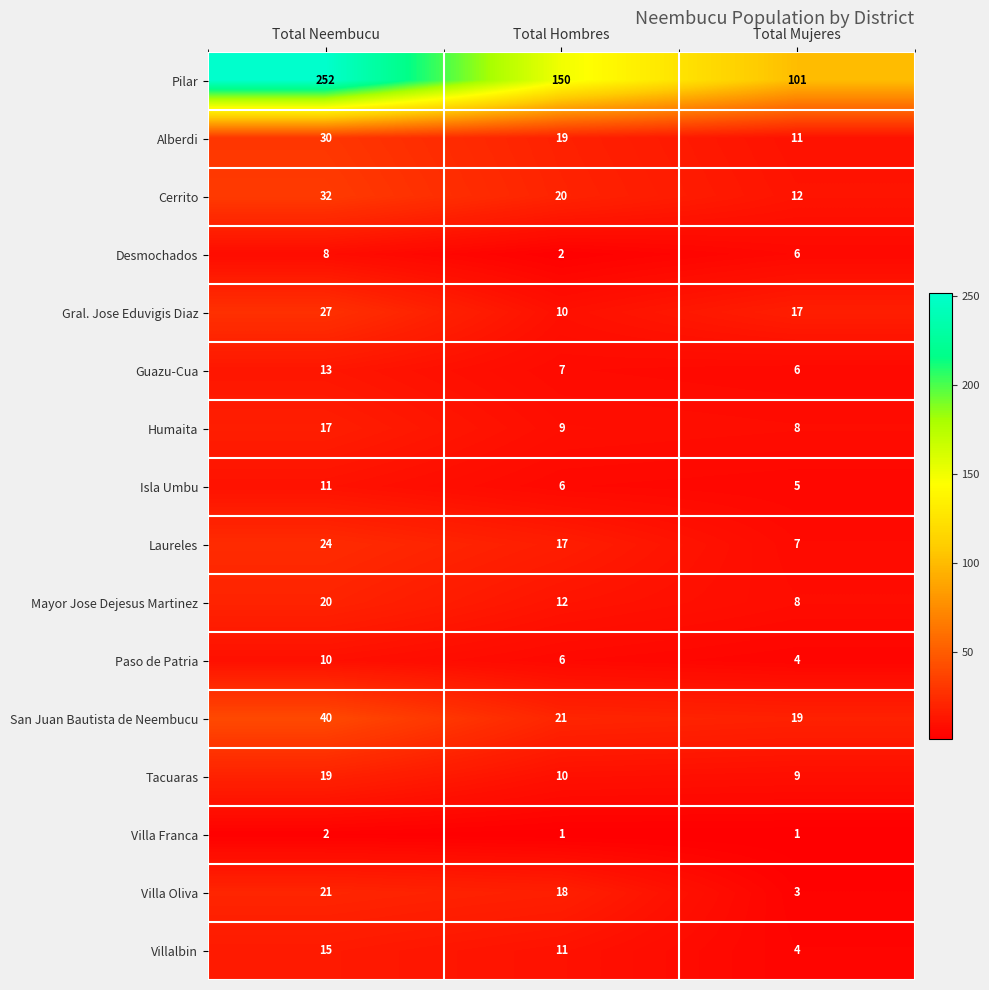

What is the greatest value displayed?

252